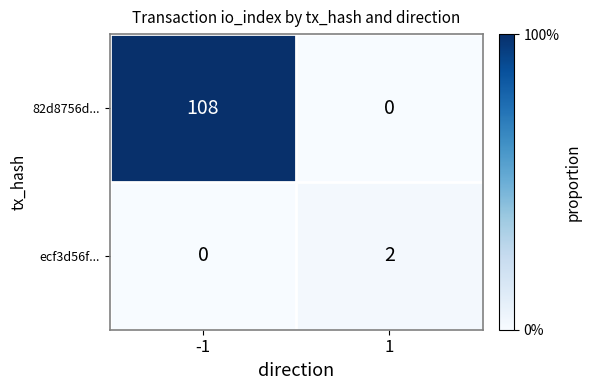

Reading left to right, list all the values displayed in this chart.

82d8756d...: -1=108	1=0
ecf3d56f...: -1=0	1=2